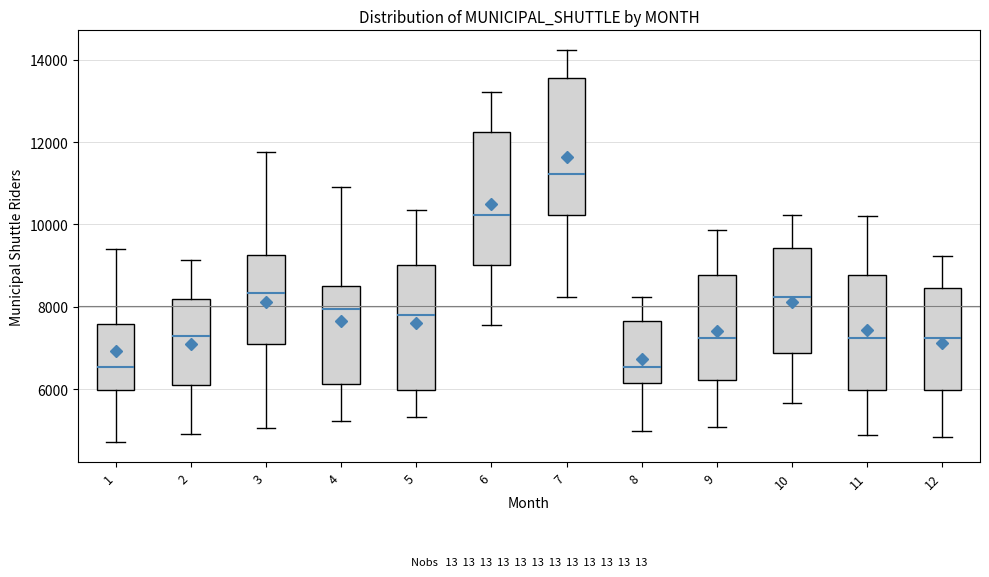

Which box has the highest median line?

7